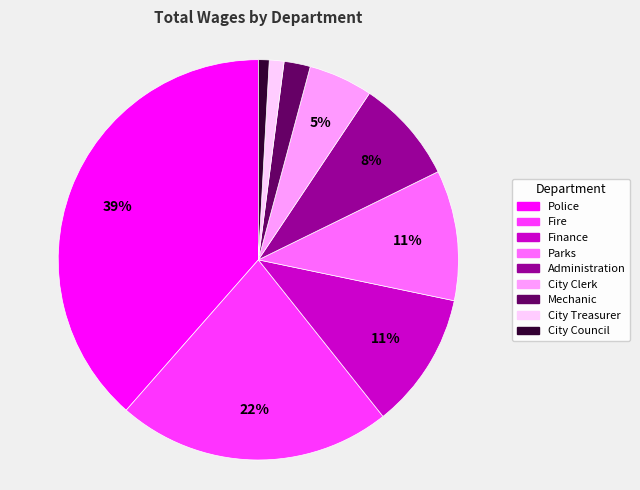

Do City Clerk and Fire together represent more than half of the pie?

No